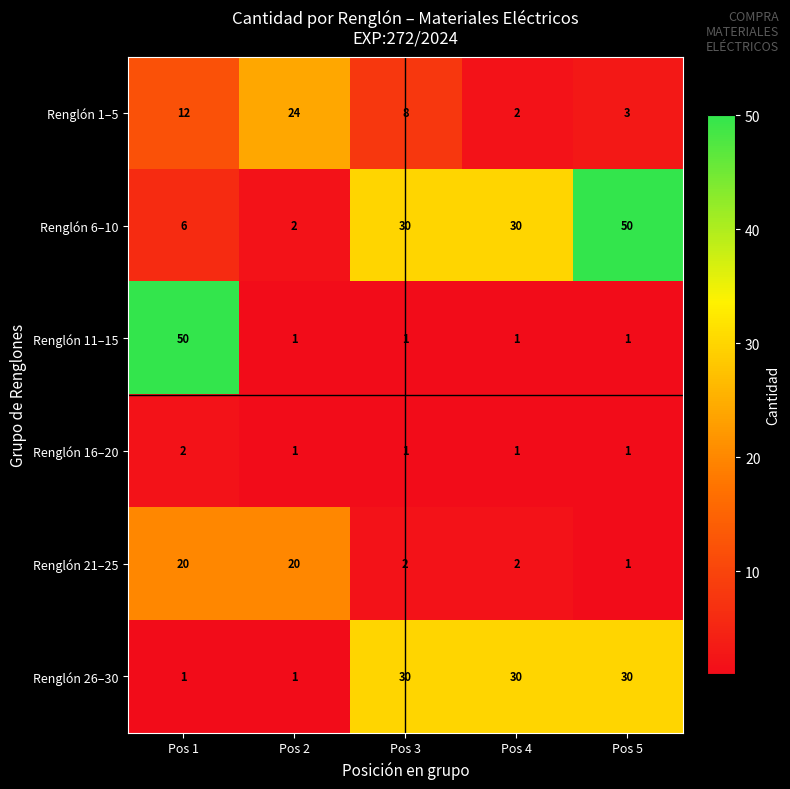

What is the difference between the Renglón 1–5 values at Pos 2 and Pos 5?

21